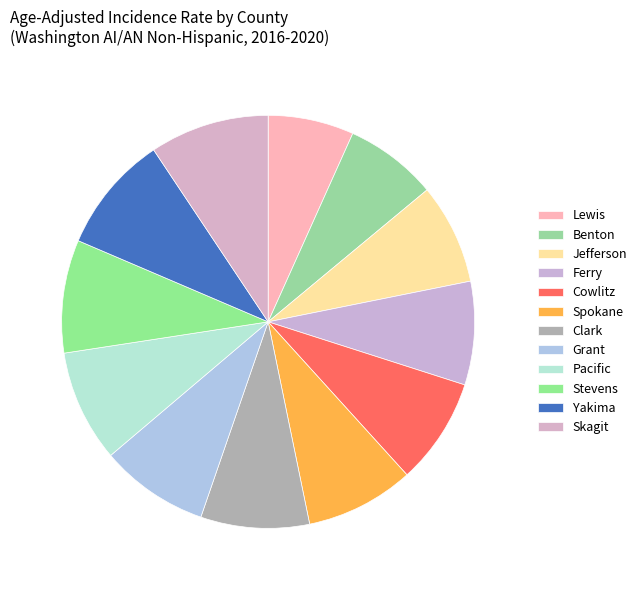

How many segments does this pie chart have?

12